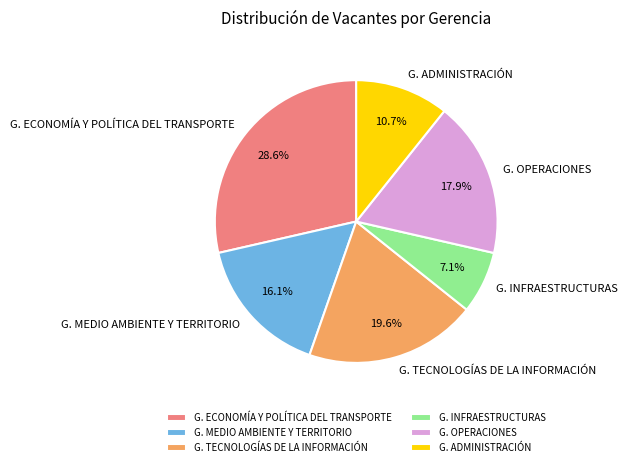

How many segments does this pie chart have?

6